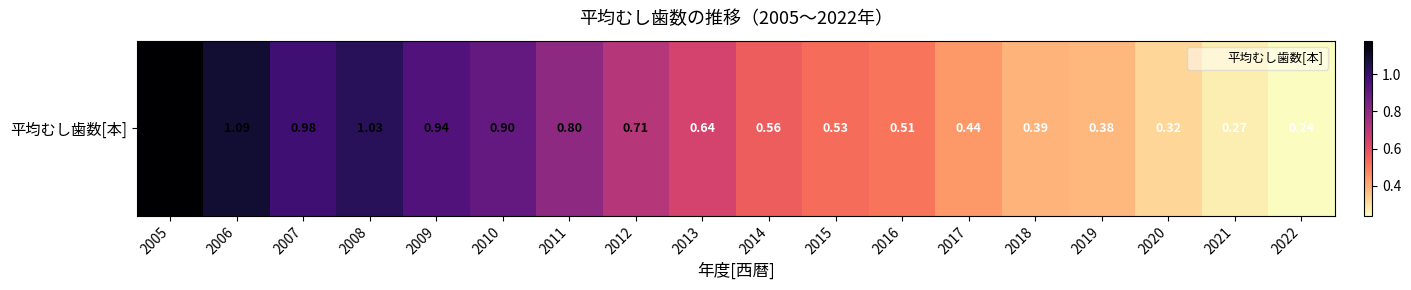

At which label is the value closest to 0?

2022